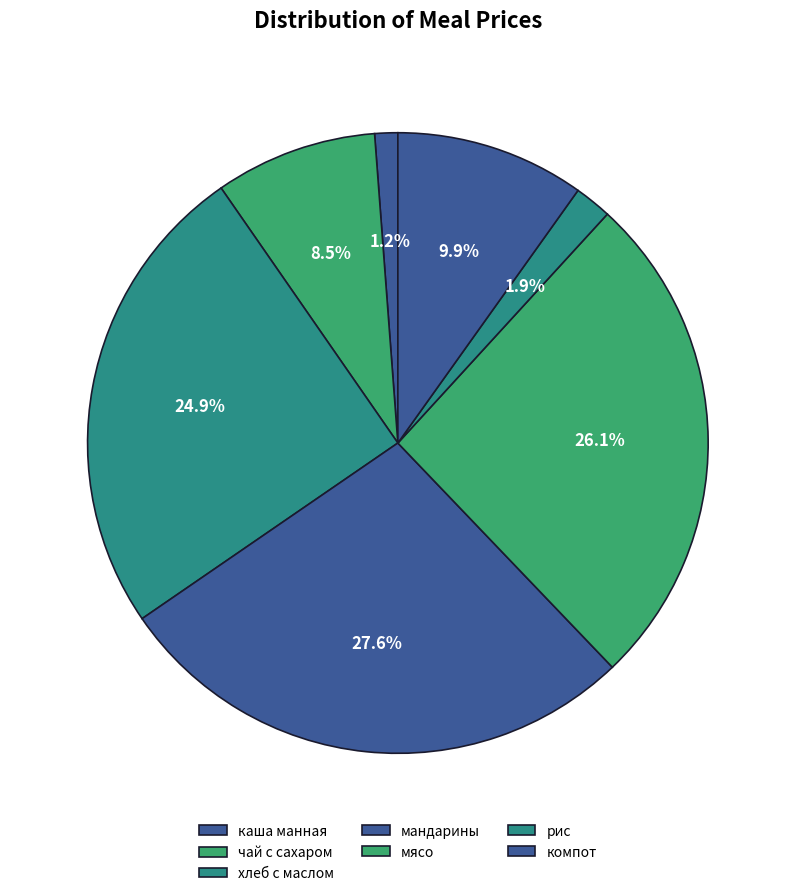

How many slices are in this pie chart?

7